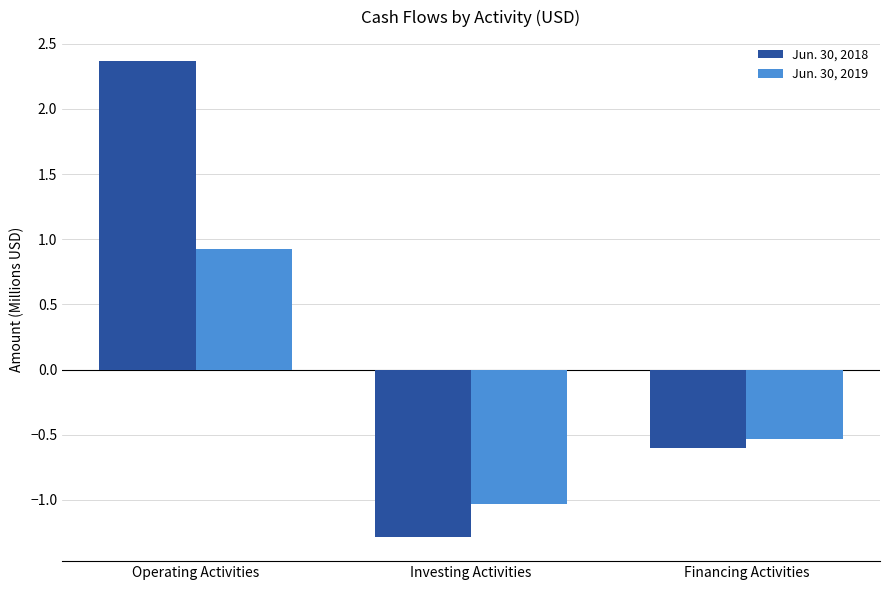

How many groups of bars are there?

3